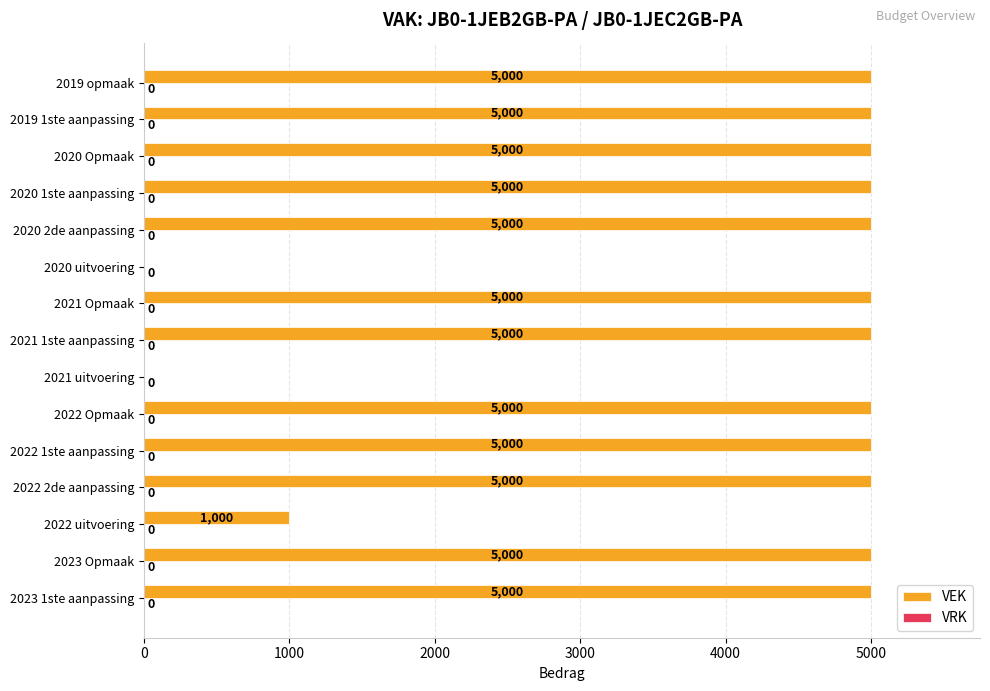

Reading top to bottom, list all the values displayed in this chart.

2019 opmaak=5000	2019 1ste aanpassing=5000	2020 Opmaak=5000	2020 1ste aanpassing=5000	2020 2de aanpassing=5000	2020 uitvoering=0	2021 Opmaak=5000	2021 1ste aanpassing=5000	2021 uitvoering=0	2022 Opmaak=5000	2022 1ste aanpassing=5000	2022 2de aanpassing=5000	2022 uitvoering=1000	2023 Opmaak=5000	2023 1ste aanpassing=5000